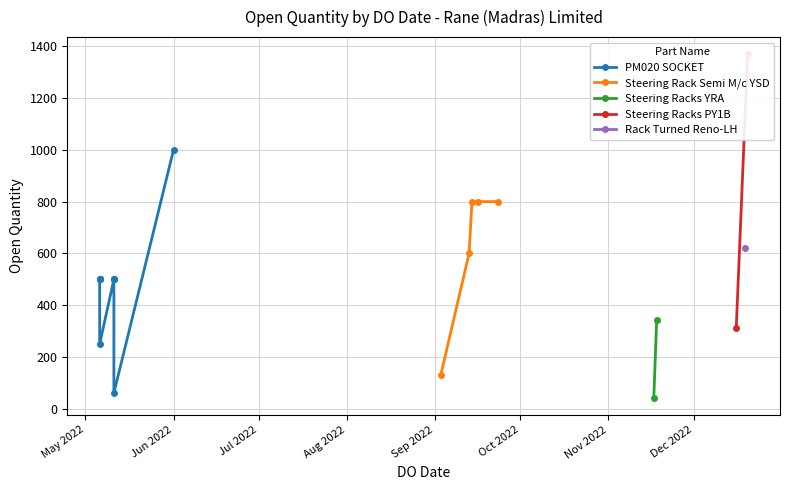

The value at 14/09/2022 is 800. True or false?

True